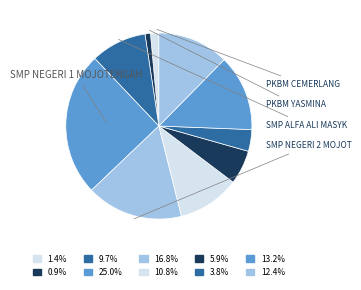

Count the number of slices in the pie.

10